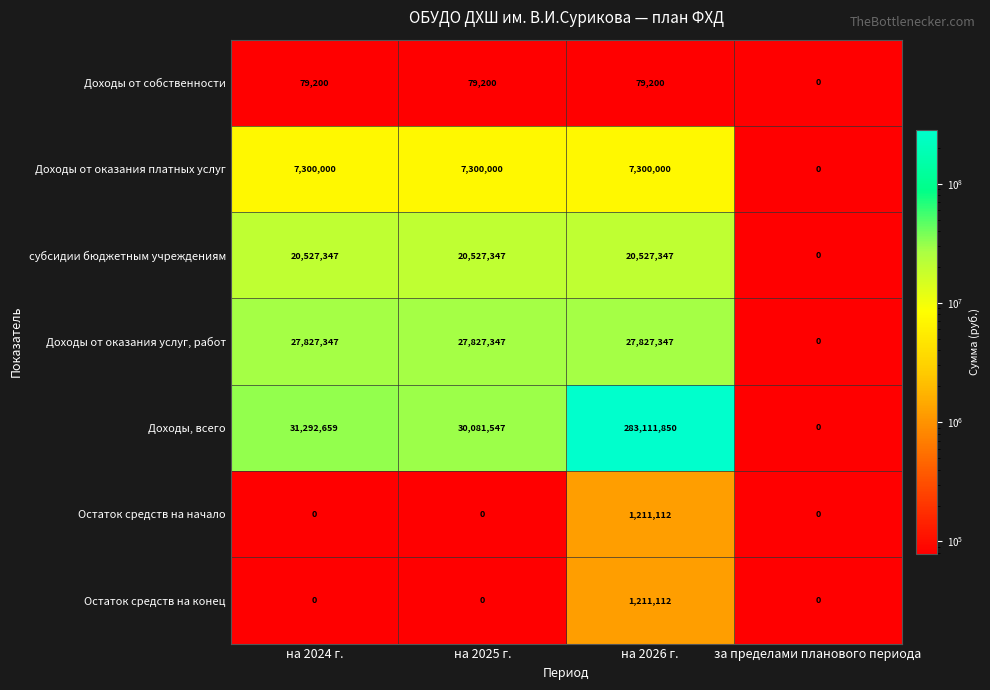

What is the spread (max minus min) of values at на 2024 г.?

31292659